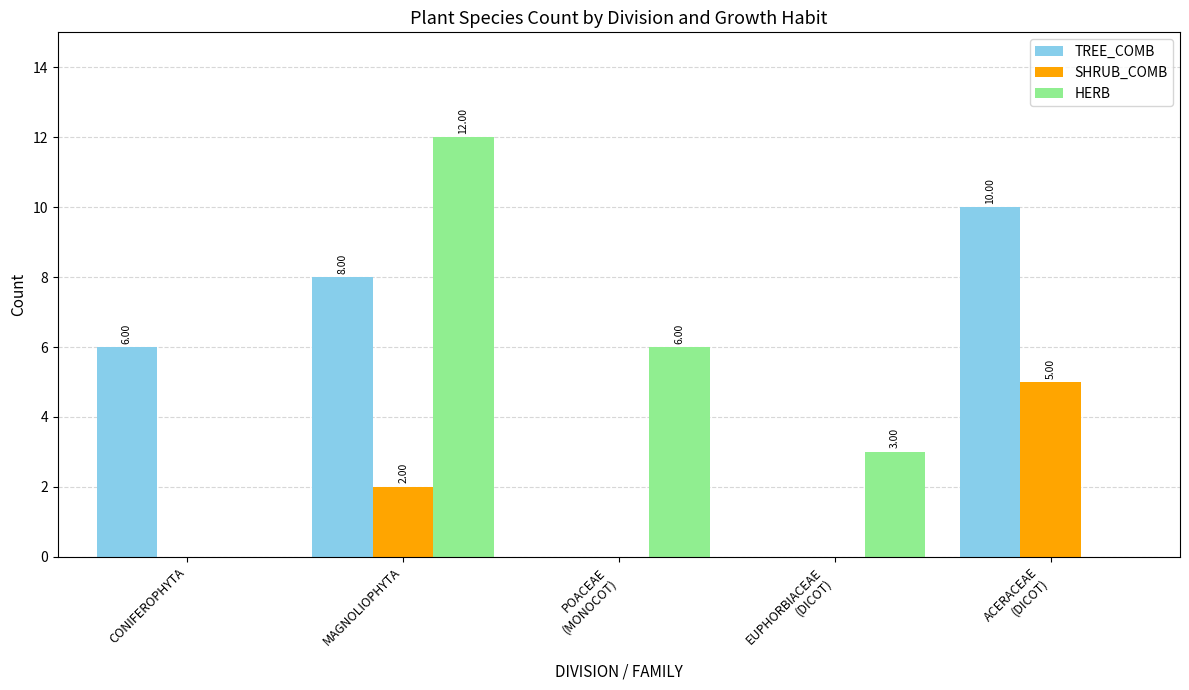

At which category is the sum across all series the highest?

MAGNOLIOPHYTA